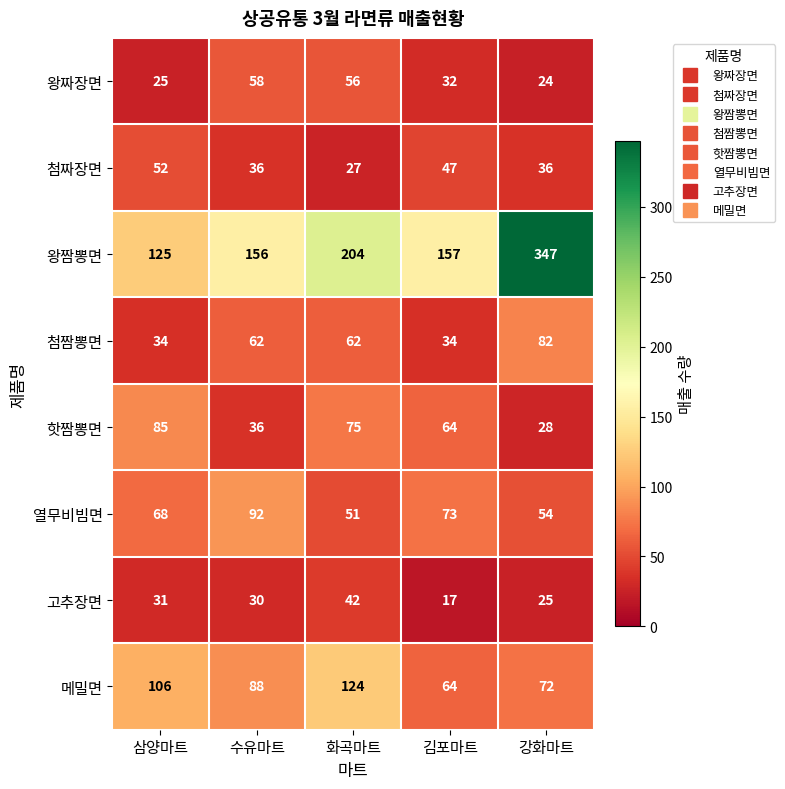

Which series has the widest spread of values?

왕짬뽕면